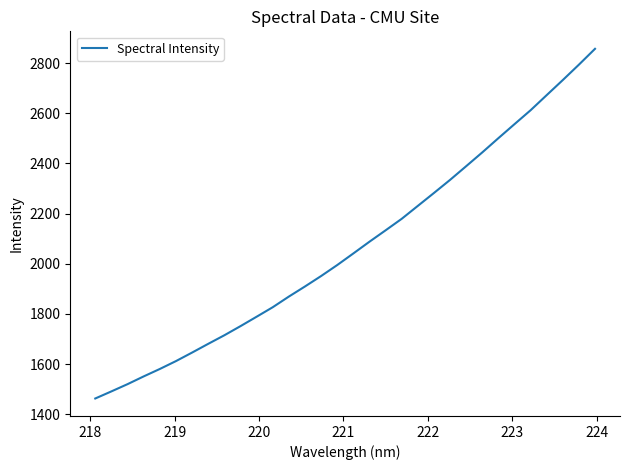

What is the smallest value displayed?

1463.1